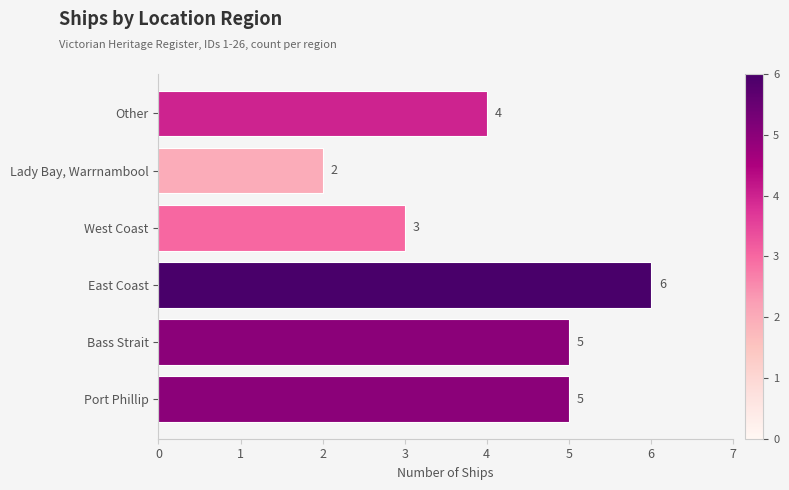

Reading top to bottom, extract all data points from this chart.

4	2	3	6	5	5